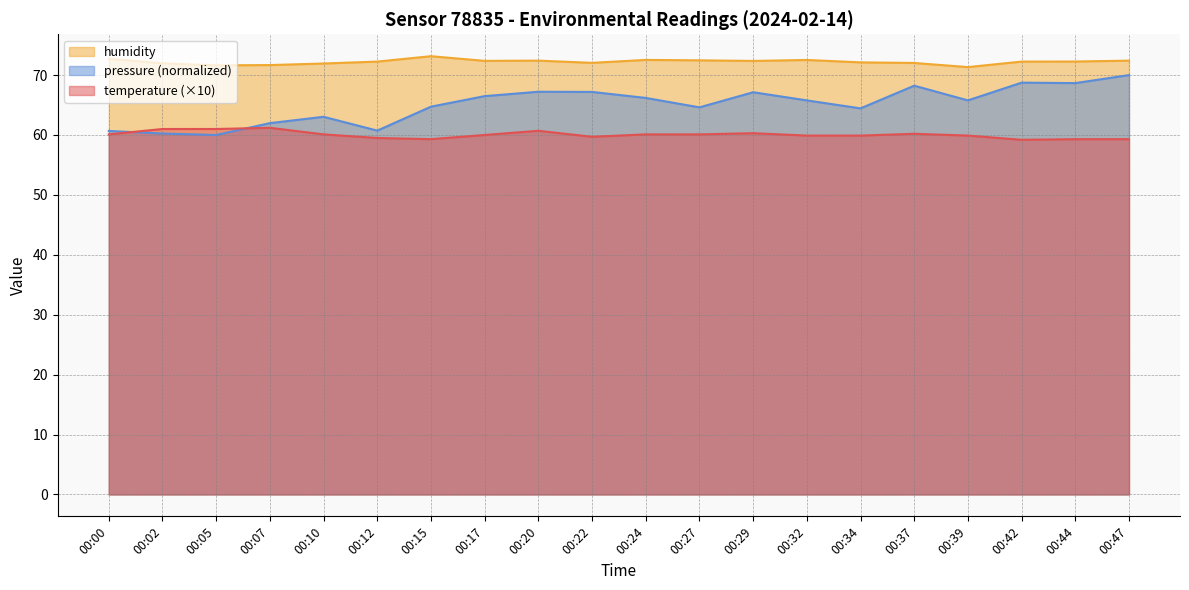

At 00:37, list the series in order from smallest to largest.

temperature (×10), pressure (normalized), humidity